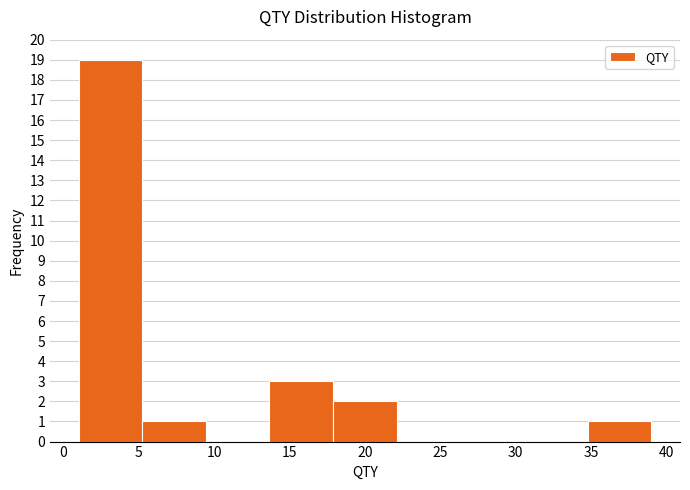

What is the height of the bar covering 18.0 to 22.0 on the x-axis? Neither the bar edges nor the heights are printed on the chart, so give them approximately, as read against the axes.

2